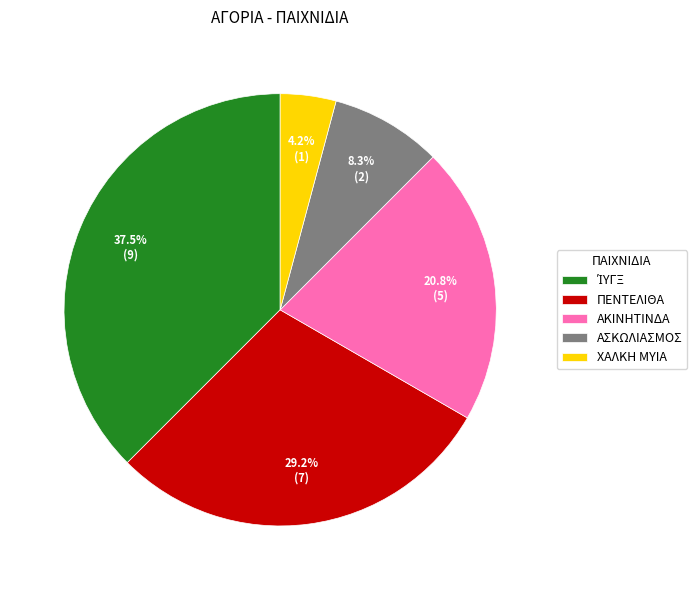

Does ΧΑΛΚΗ ΜΥΙΑ represent more than half of the total?

No